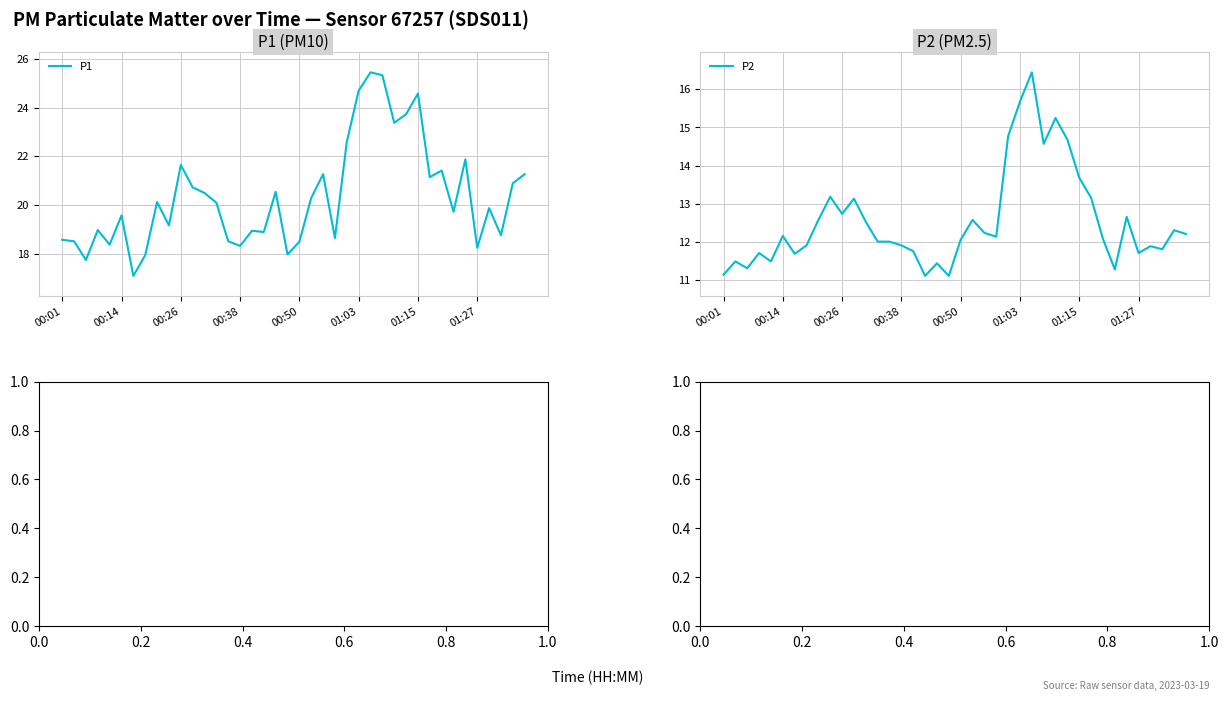

True or false: P1 and P2 cross at least once.

False